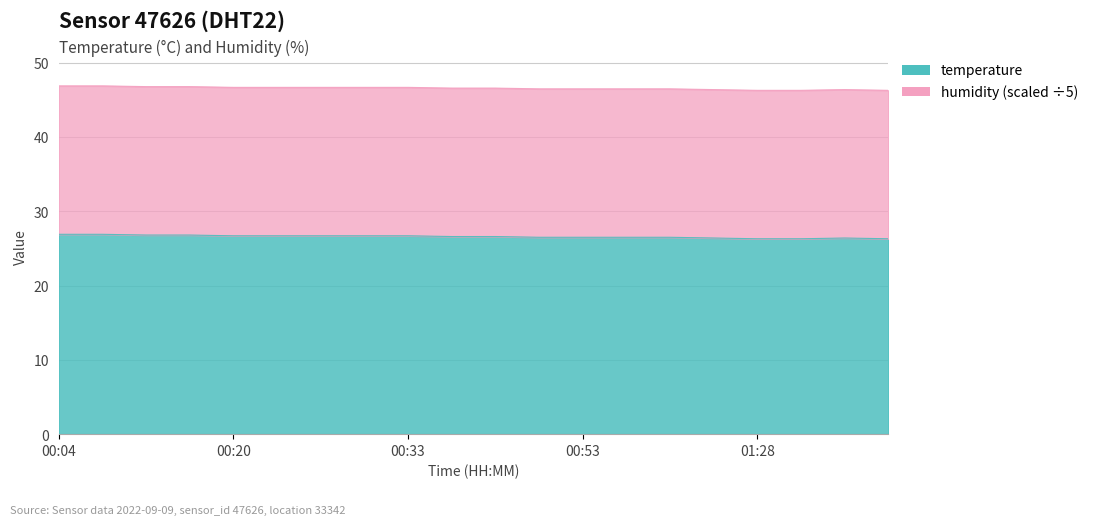

Reading left to right, list all the values displayed in this chart.

00:04=26.9	00:07=26.9	00:12=26.8	00:15=26.8	00:20=26.7	00:23=26.7	00:28=26.7	00:31=26.7	00:33=26.7	00:36=26.6	00:38=26.6	00:49=26.5	00:53=26.5	00:57=26.5	01:00=26.5	01:08=26.4	01:28=26.3	01:30=26.3	01:33=26.4	01:36=26.3